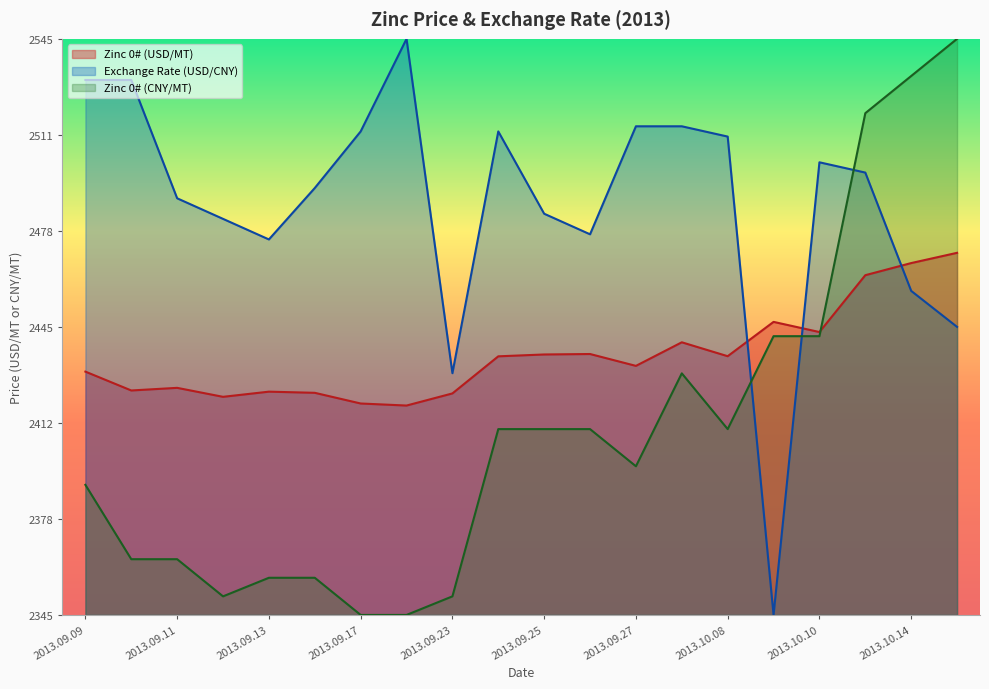

True or false: Zinc 0# (USD/MT) and Exchange Rate (USD/CNY) cross at least once.

True